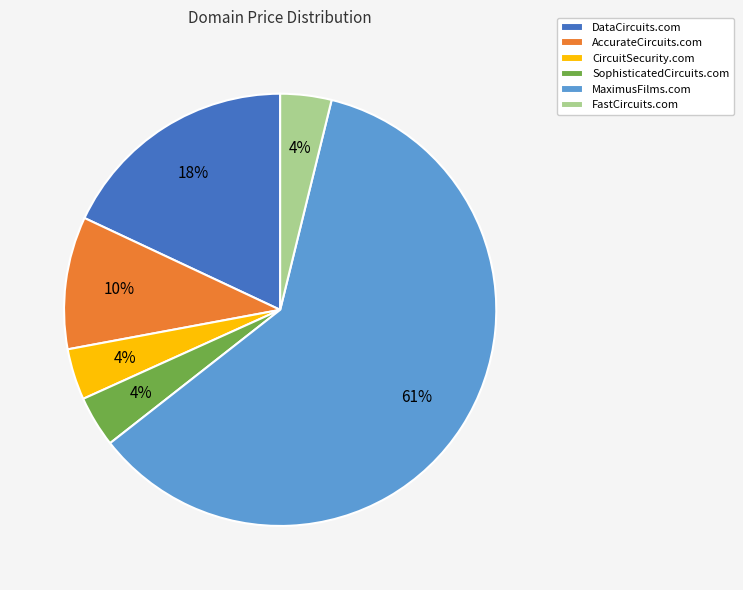

Which category accounts for the majority?

MaximusFilms.com